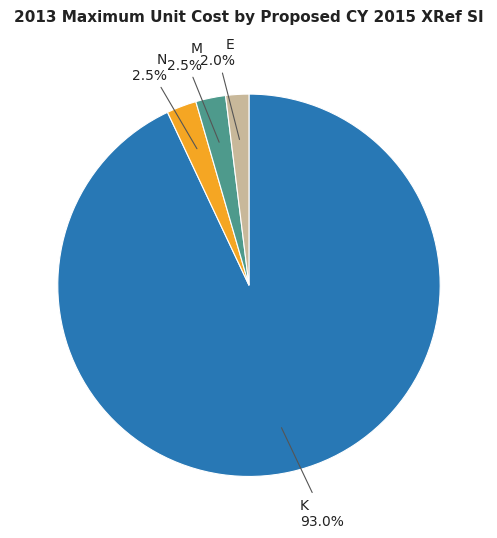

Is there any slice that represents more than half of the pie?

Yes